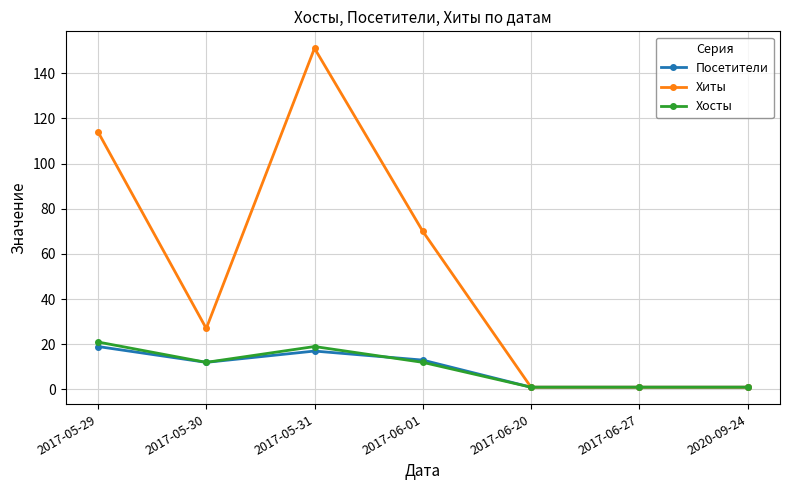

What position from the right is 2017-06-20?

3